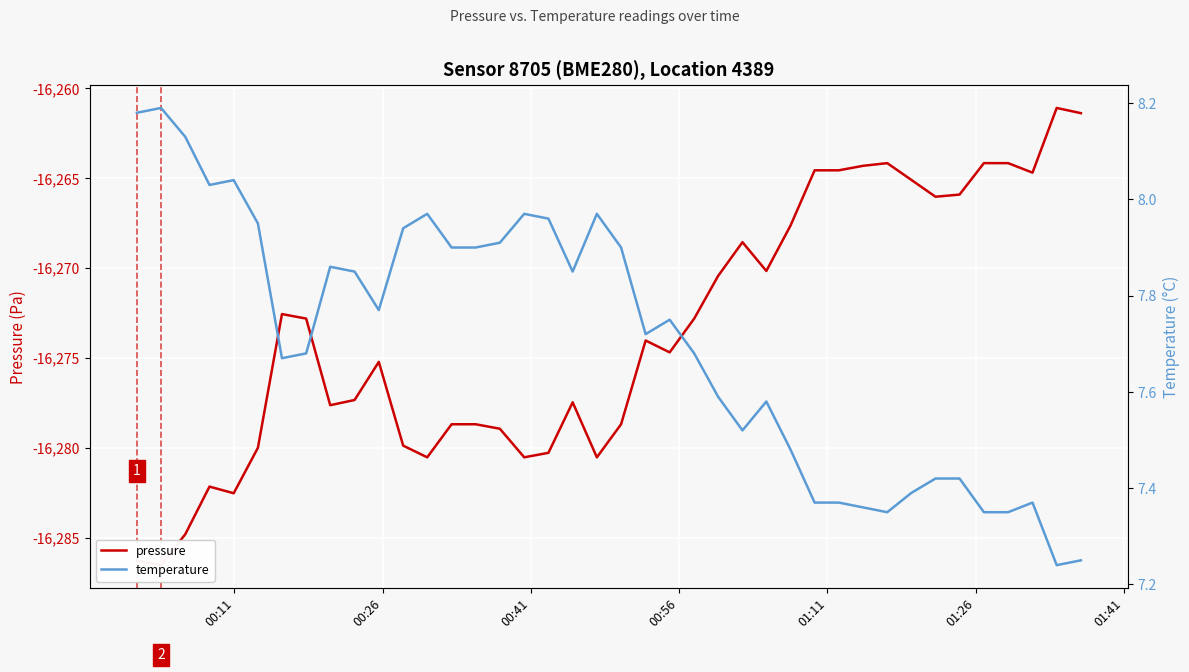

Rank the series by their average value, from lowest to highest.

pressure, temperature